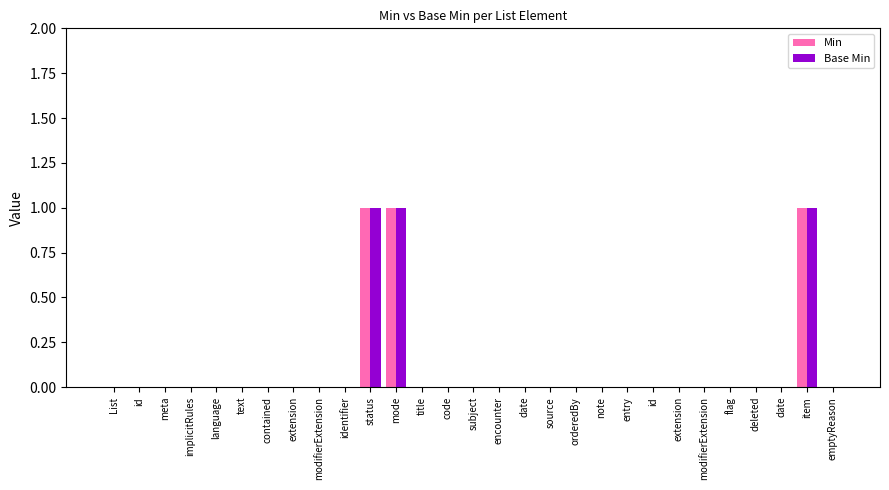

How many data points does each series have?

29